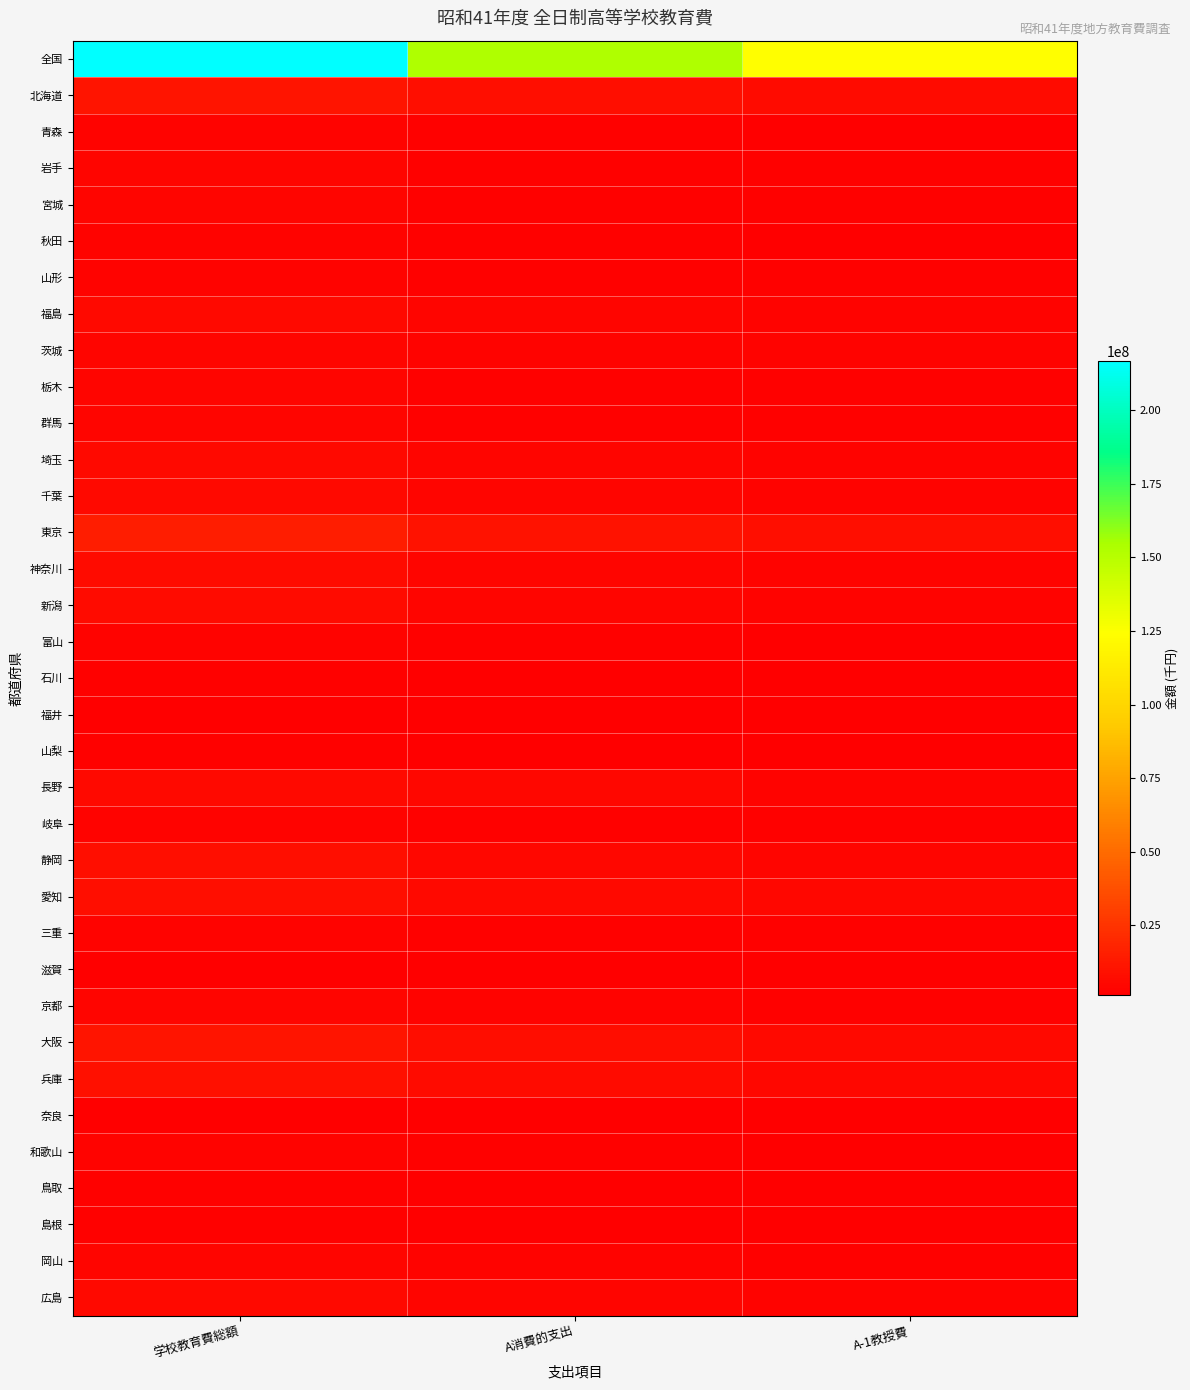

What is the minimum value shown in the chart?

1132350